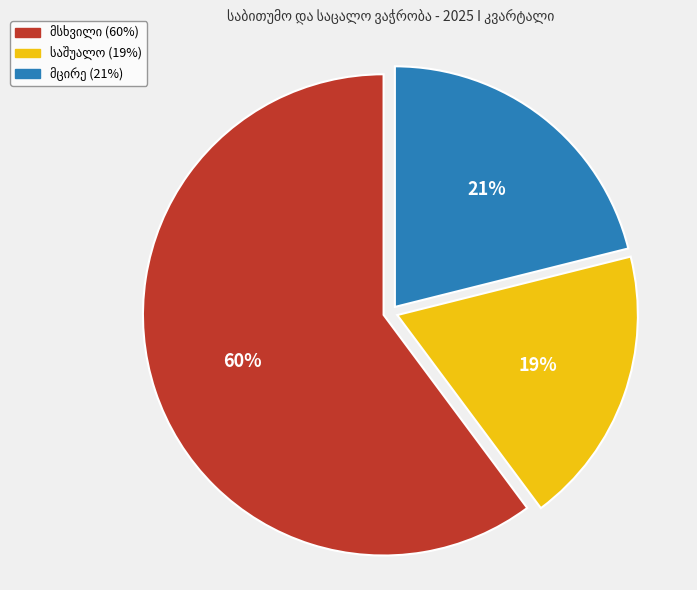

Count the number of slices in the pie.

3